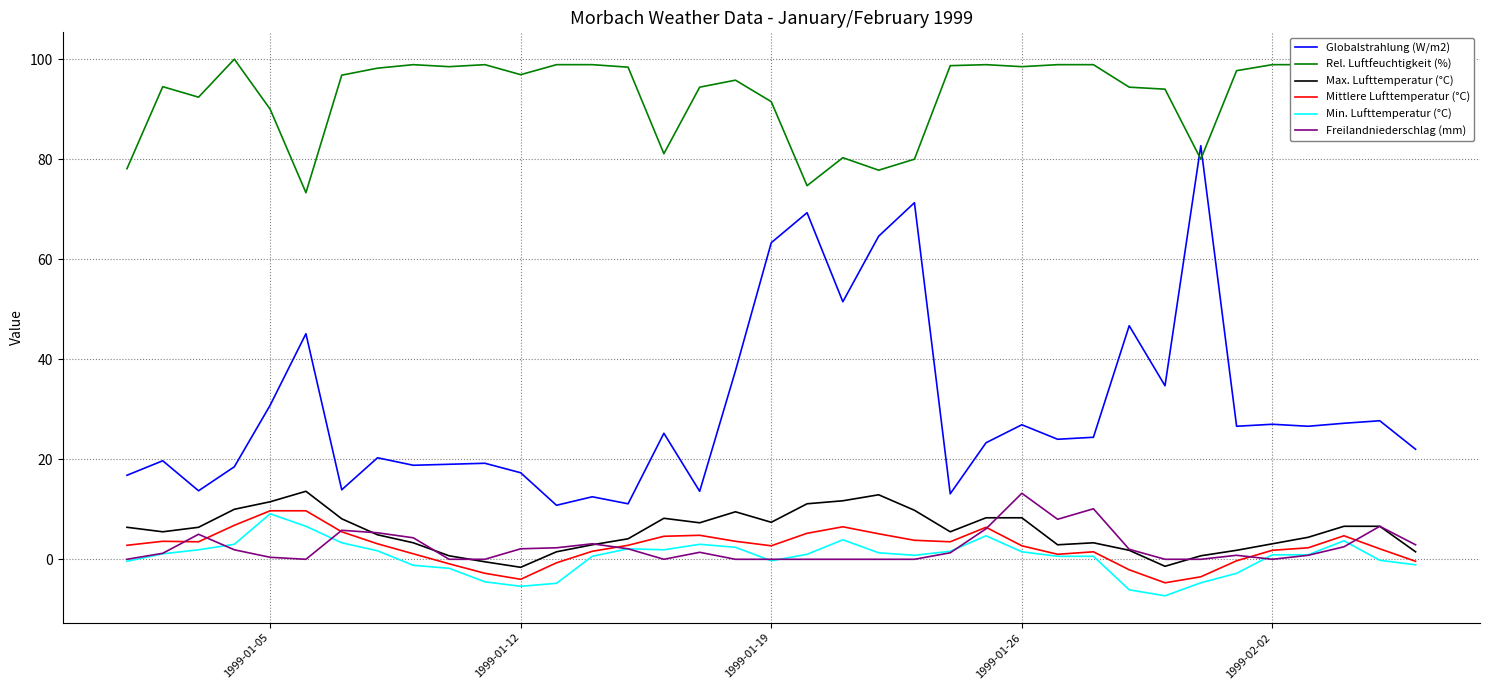

True or false: Globalstrahlung (W/m2) and Min. Lufttemperatur (°C) cross at least once.

False